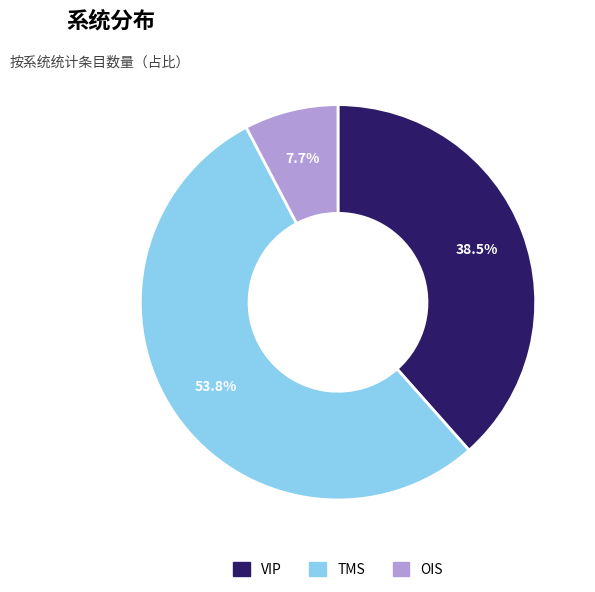

True or false: OIS accounts for 8% of the total.

True